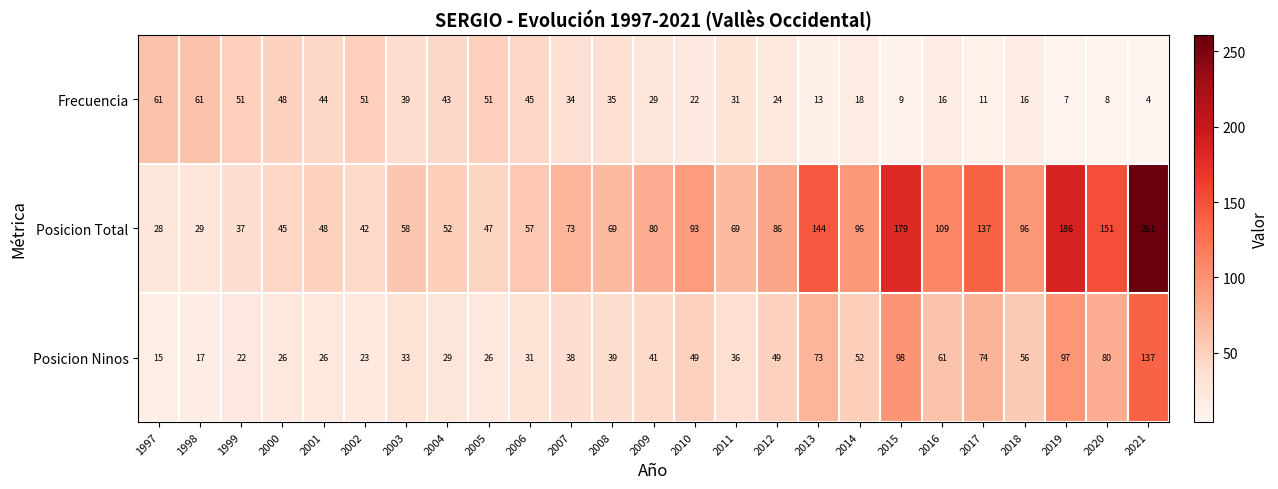

What is the difference between the highest and lowest values at 2005?

25